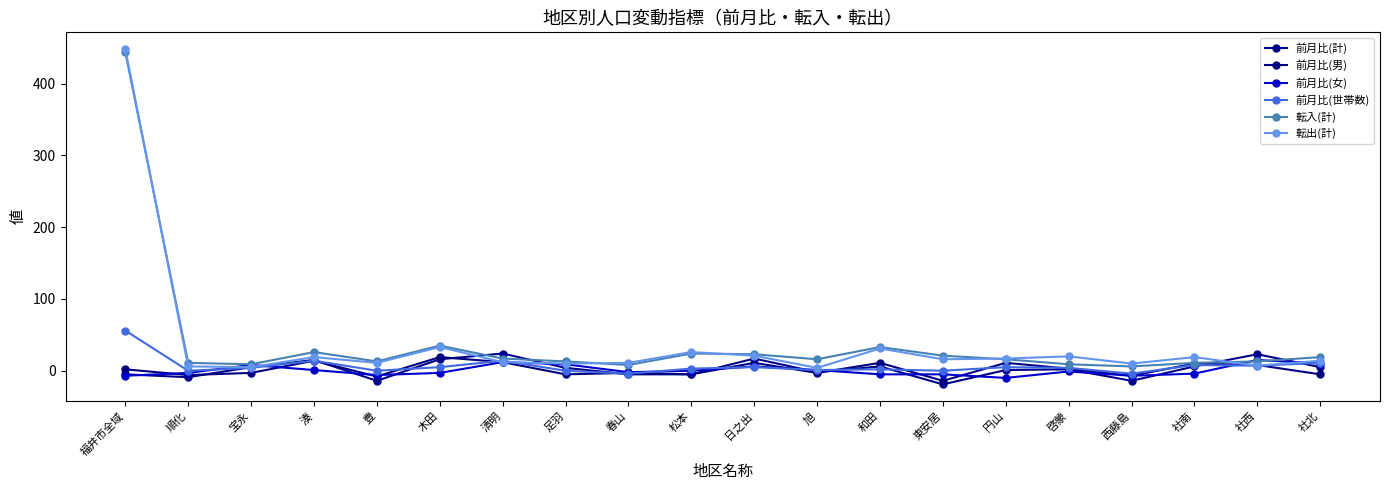

True or false: 転出(計) has a value of 4 at 旭.

True